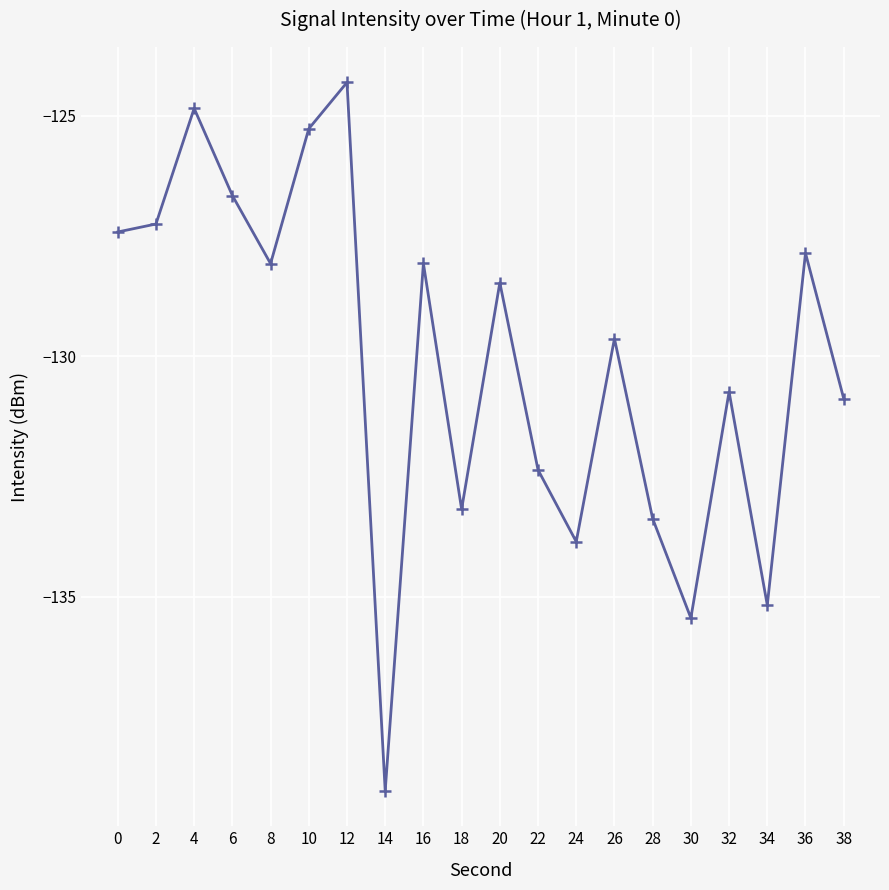

Read the value at 6.

-126.7